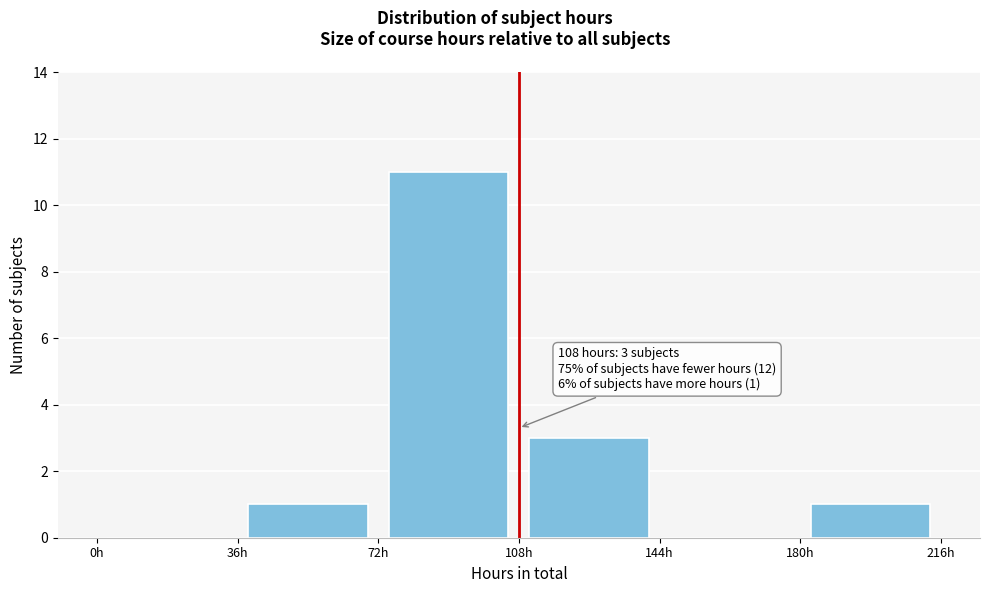

Which range on the x-axis has the tallest bar?

72 to 108